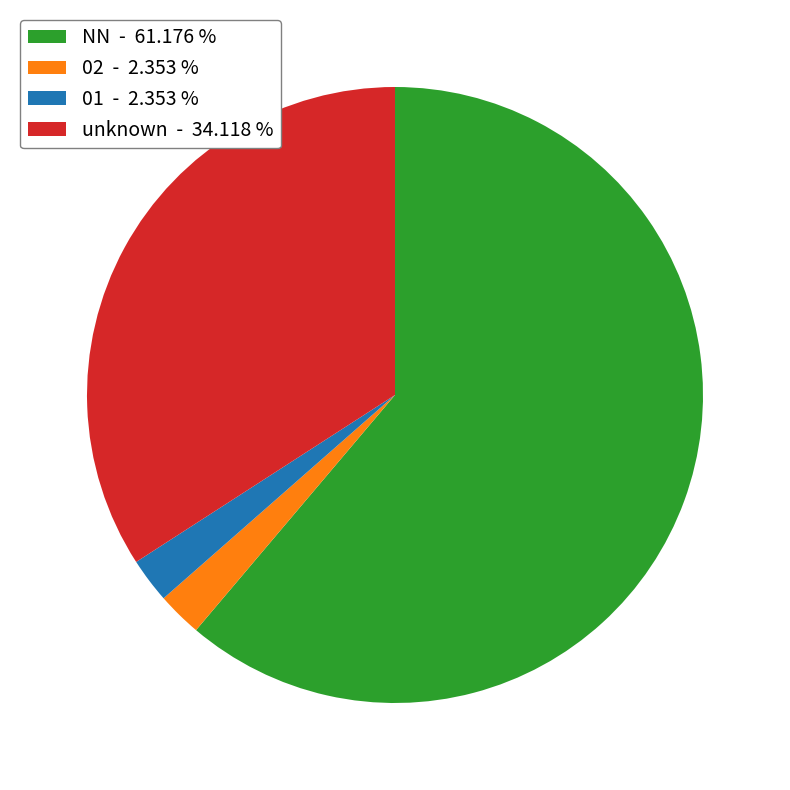

Is the sum of 01 - 2.353 % and unknown - 34.118 % greater than half?

No